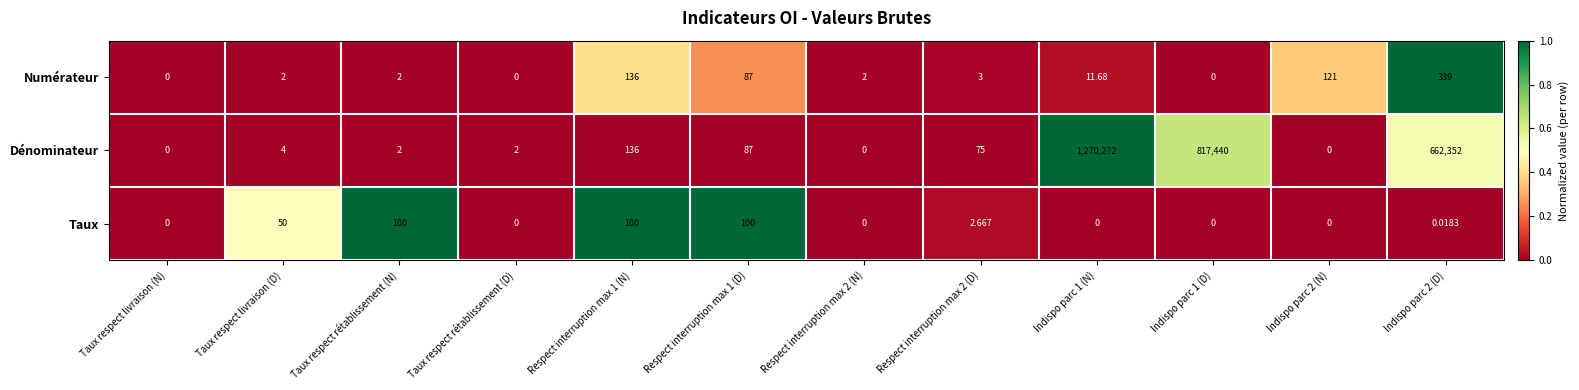

What is the total value across all series at Indispo parc 1 (N)?

1270283.7